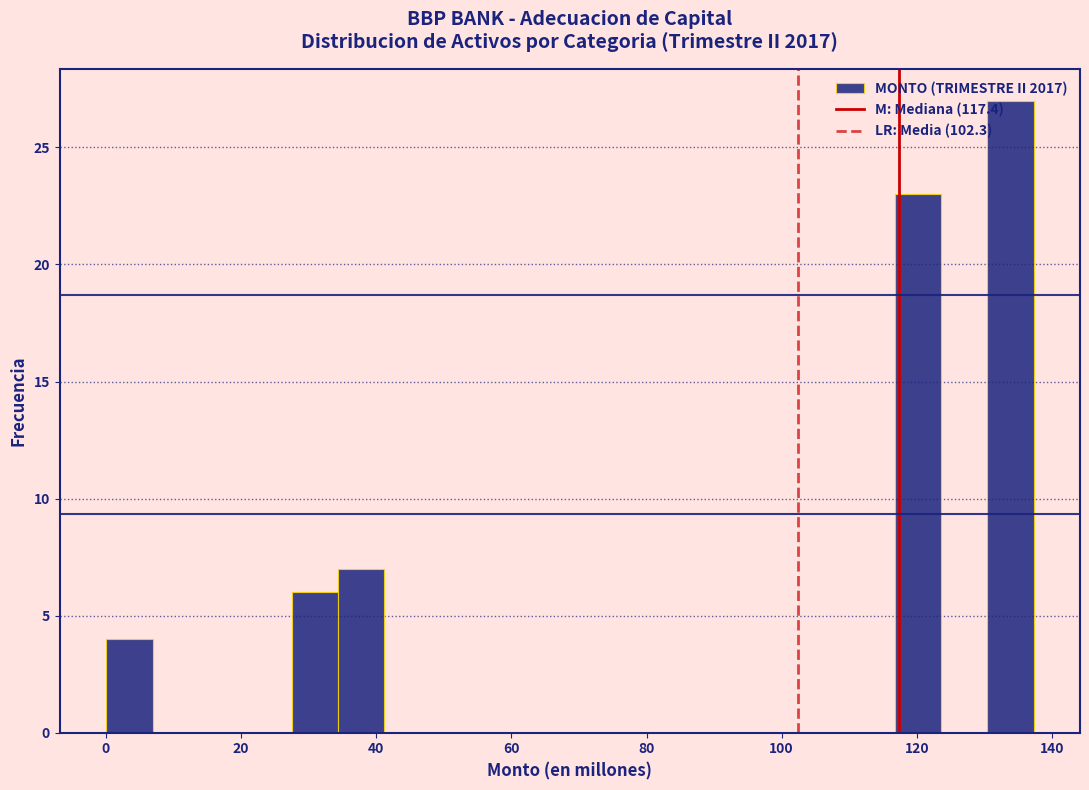

Read against the x-axis, roughly where is the centre of the tallest bar?

134